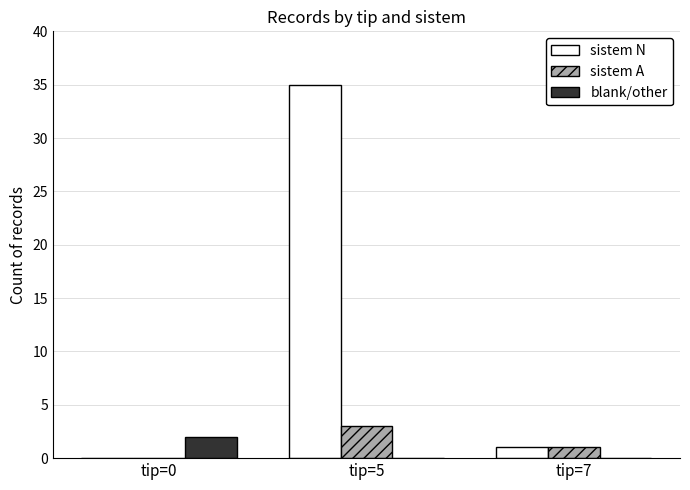

What is the maximum value for sistem N?

35